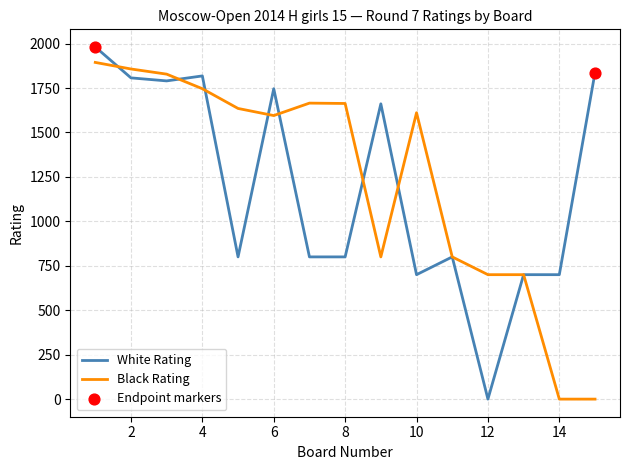

At which category is the sum across all series the highest?

1